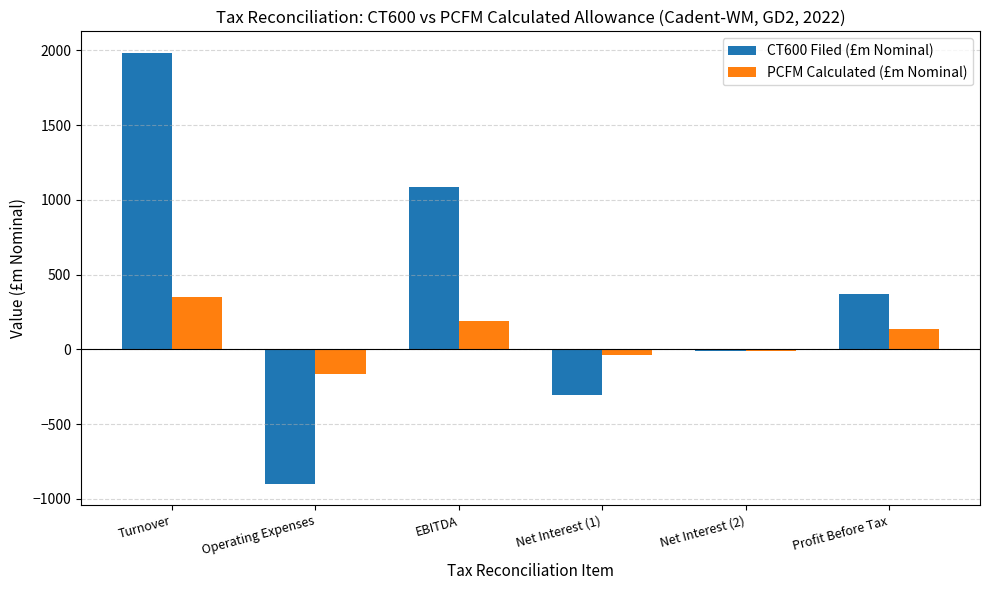

What value does the CT600 Filed (£m Nominal) series have at Net Interest (1)?

-304.5